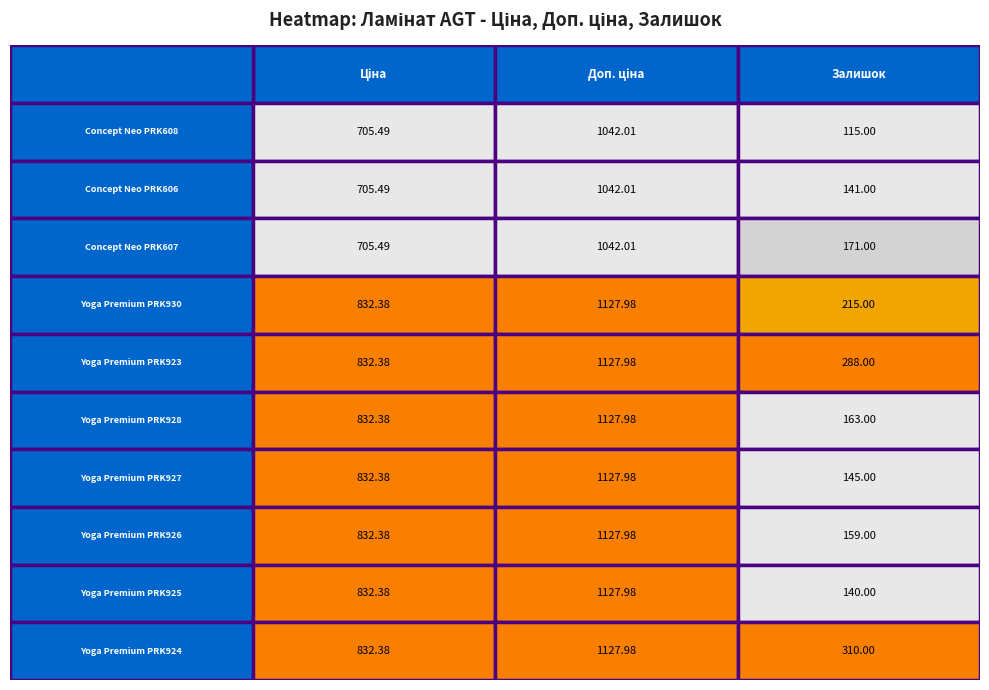

What is the smallest value displayed?

115.0